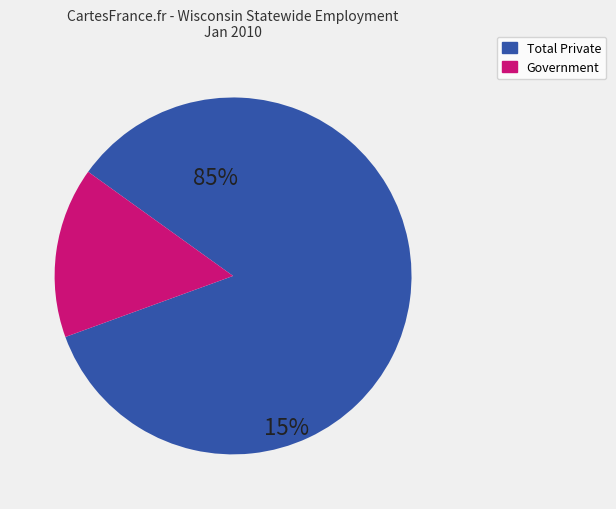

Which category has the biggest portion of the pie?

Total Private